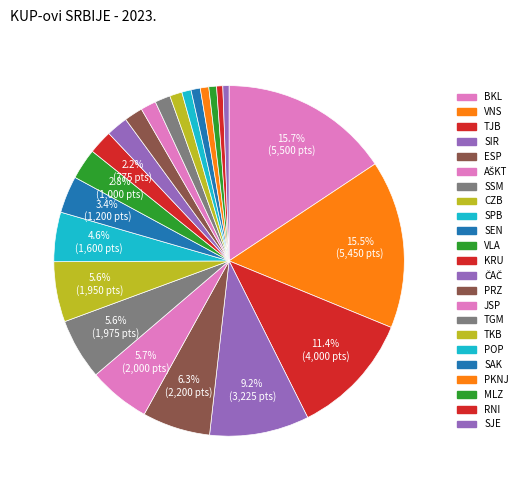

What is the total percentage of JSP and RNI?

2.0%